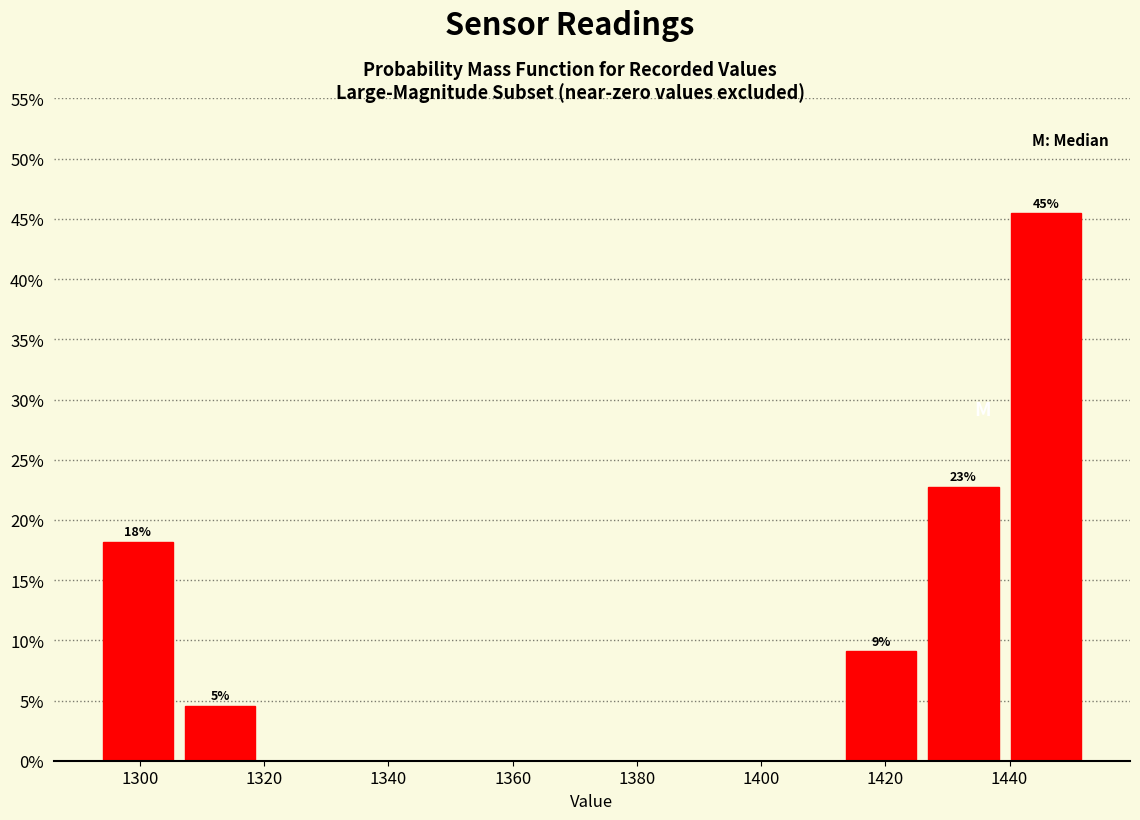

Which range on the x-axis has the tallest bar?

1440 to 1452